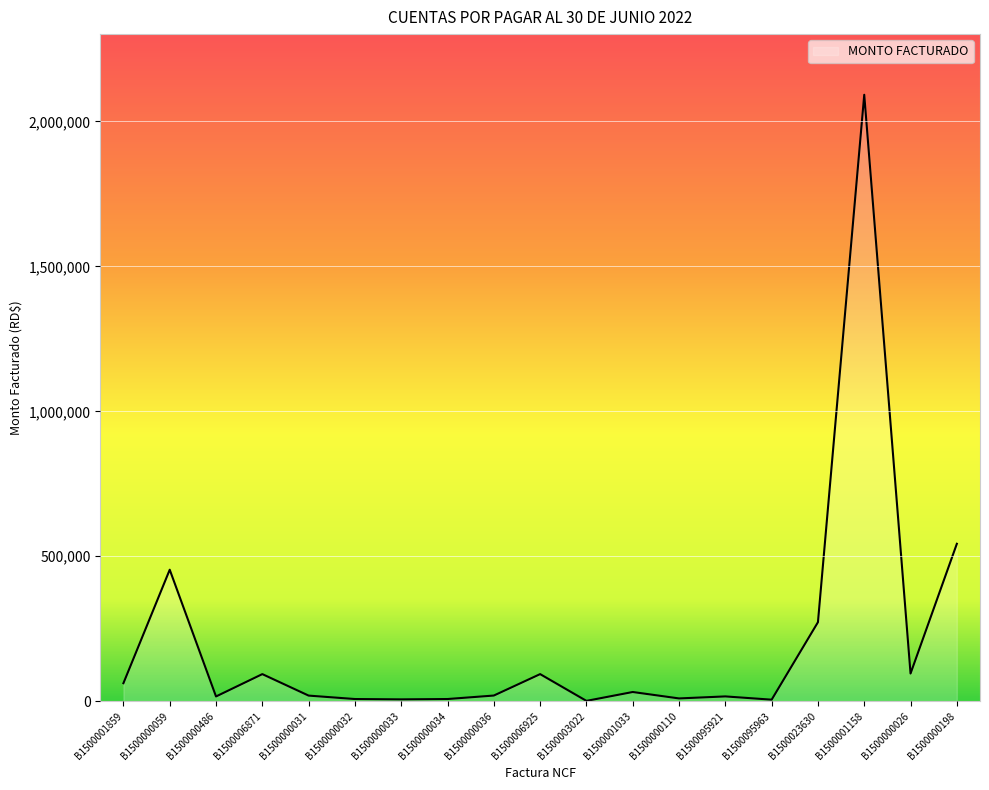

At which label is the value closest to 1046510?

B1500000198